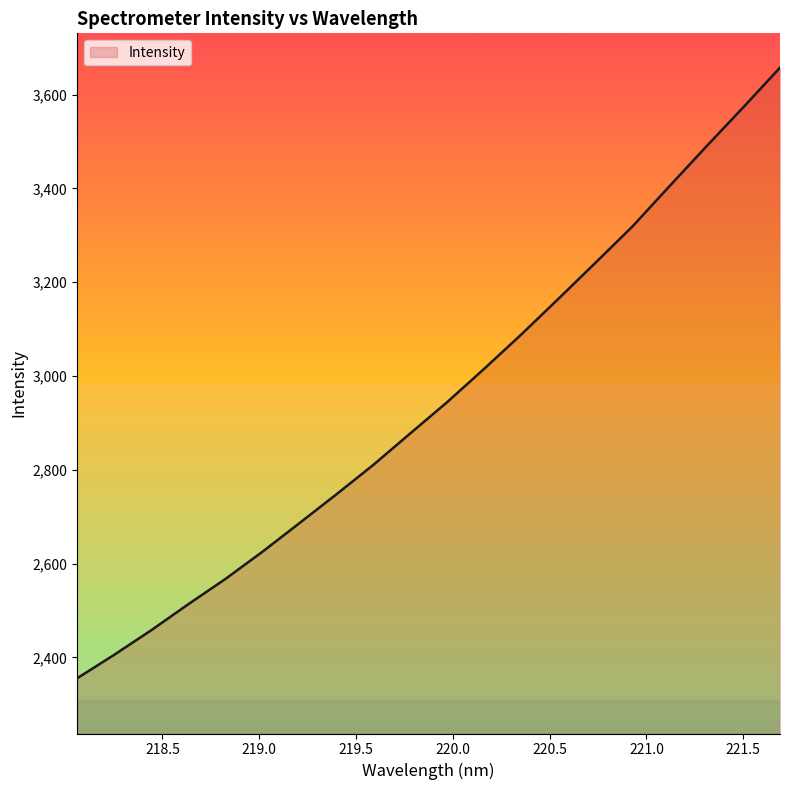

What is the difference between the maximum and minimum values?

1301.7